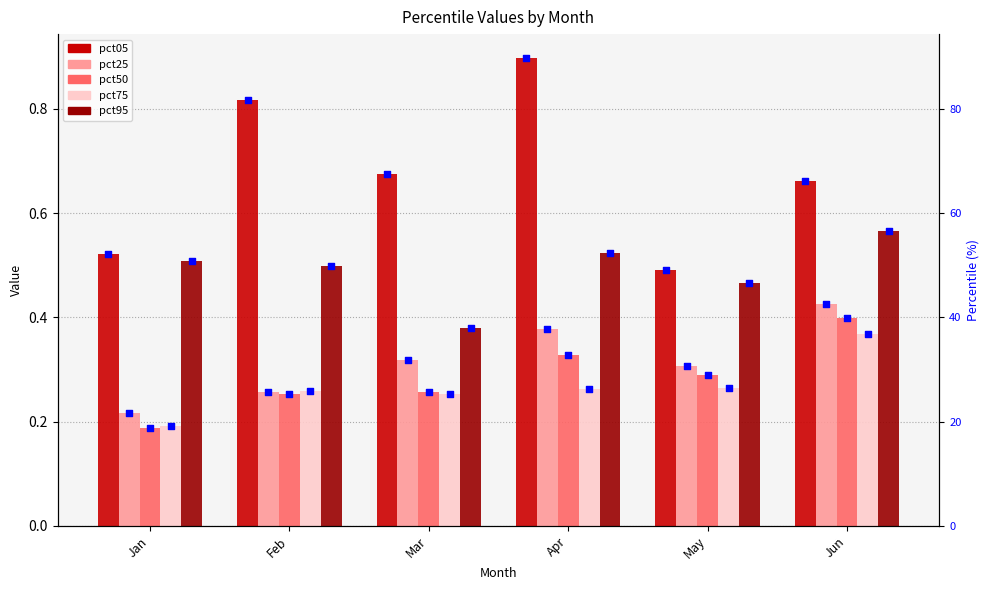

What are all the series names shown in the legend?

pct05, pct25, pct50, pct75, pct95